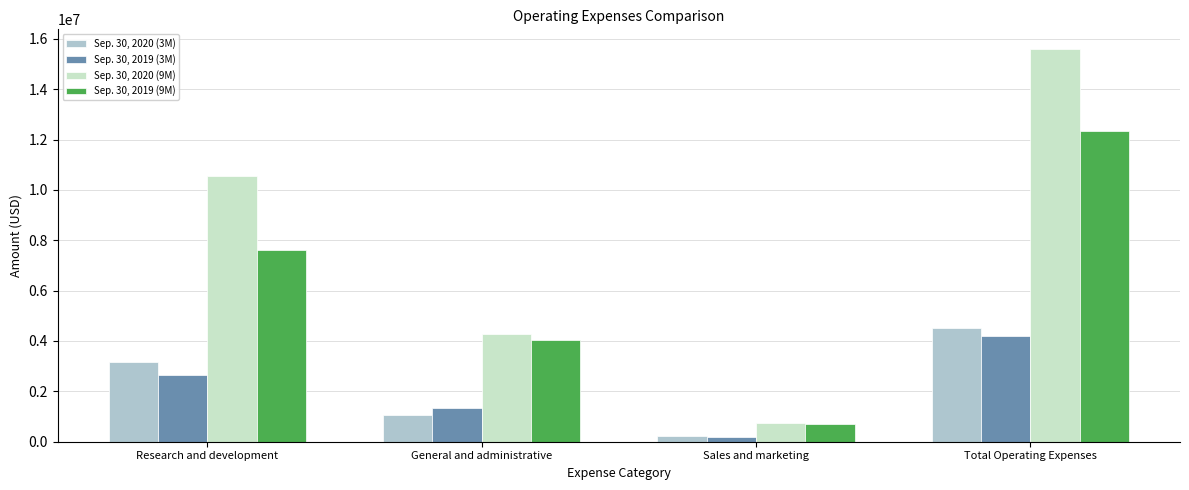

Count the Sep. 30, 2020 (9M) values in the range 4292666 to 15595009.

3